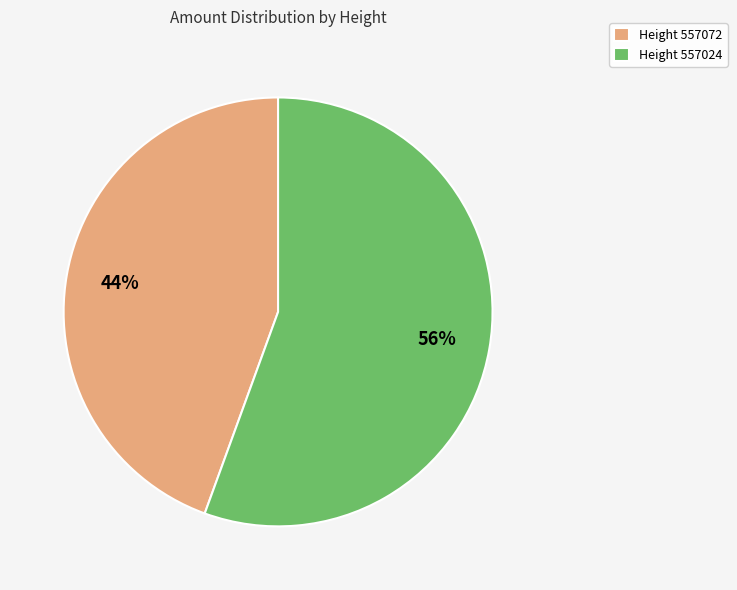

To the nearest percent, what percentage of the pie is Height 557072?

44%